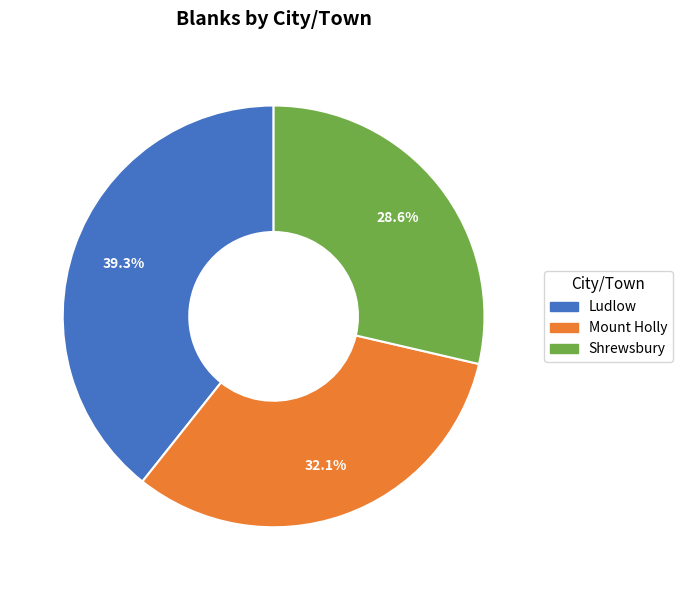

Count the number of slices in the pie.

3